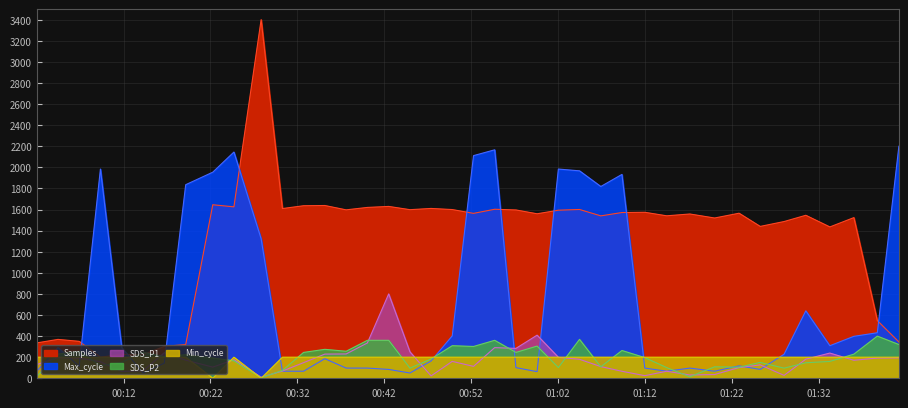

What is the sum of the SDS_P2 values at 2021/07/15 01:02:03 and 2021/07/15 01:12:00?

297.6